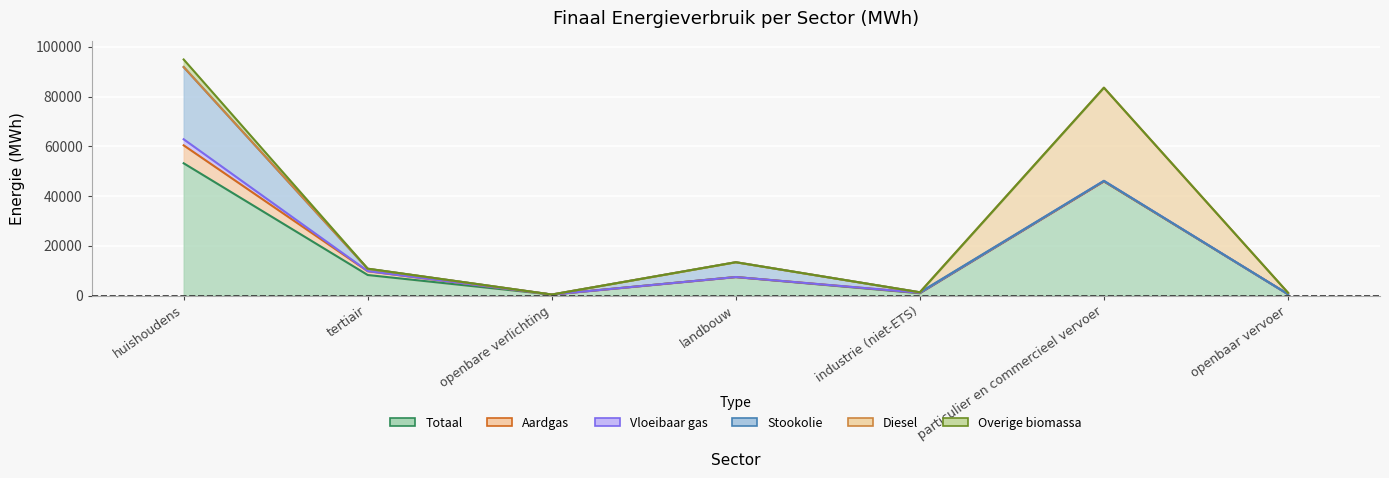

Reading left to right, what are all the values shown in this chart?

Totaal: 53200.5	8298.6	449.9	7475.1	964.9	45942.2	604.3
Aardgas: 7210.2	1520.8	0.0	0.0	189.7	1.9	0.0
Vloeibaar gas: 2438.6	66.7	0.0	14.5	6.2	193.6	0.0
Stookolie: 29022.5	917.4	0.0	5947.2	192.3	0.0	0.0
Diesel: 0.0	0.0	0.0	0.0	0.0	37436.8	579.6
Overige biomassa: 3039.3	54.0	0.0	0.0	17.5	0.0	0.0